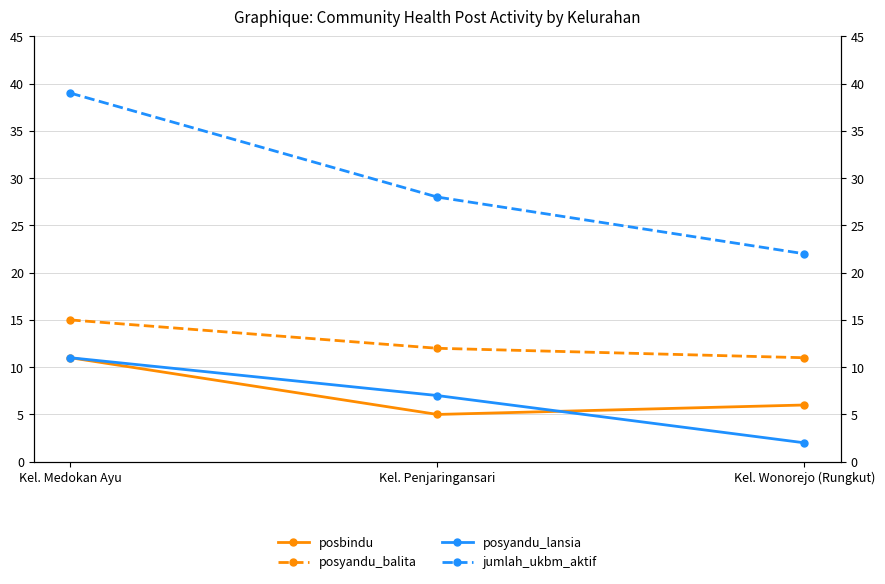

How many jumlah_ukbm_aktif values are between 22 and 39?

3